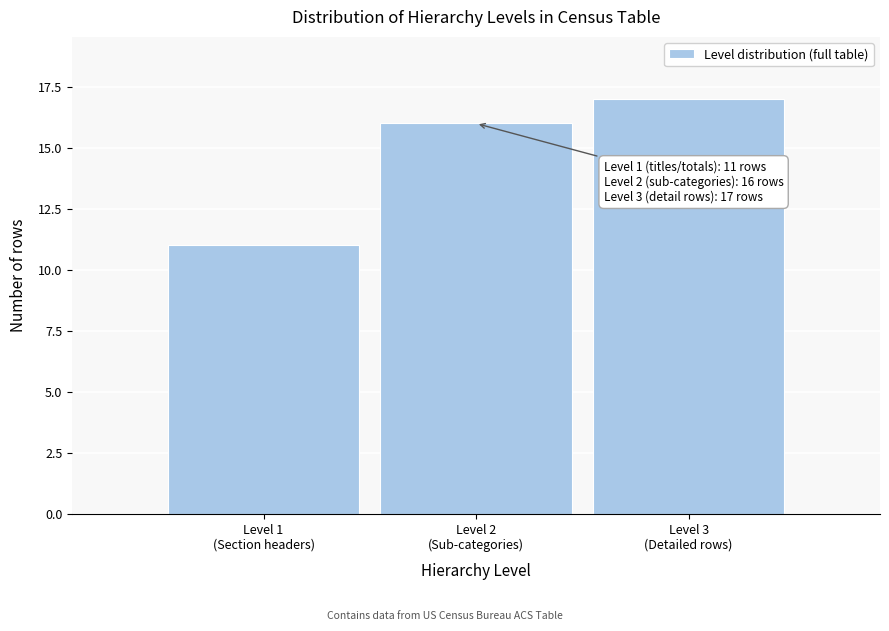

Reading right to left, what are all the values shown in this chart?

17	16	11